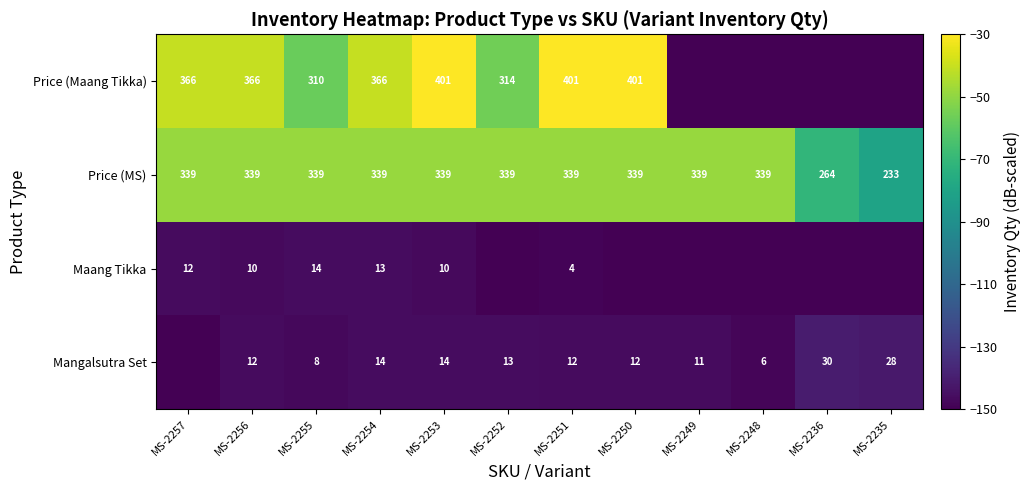

What is the approximate value of Price (MS) at MS-2253, to the nearest 5?

340